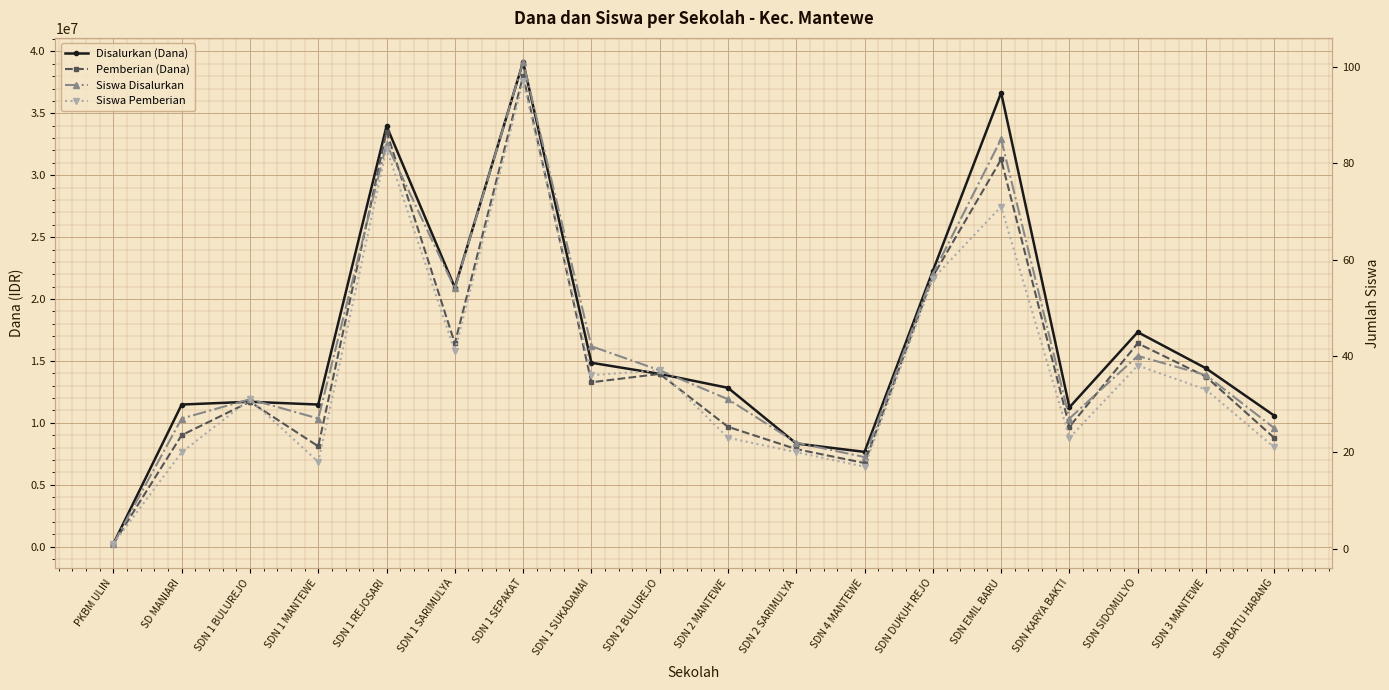

Which series changed the most between SDN 1 BULUREJO and SDN DUKUH REJO?

Disalurkan (Dana)